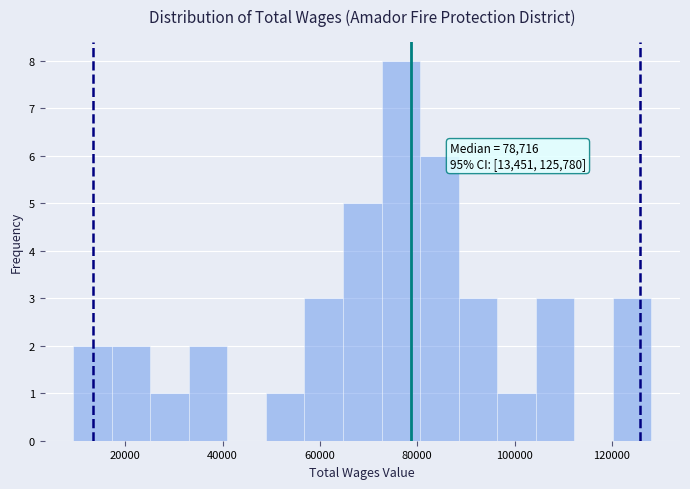

Around what value on the x-axis is the tallest bar? Give the approximate position of its centre, as read against the axis.

76000